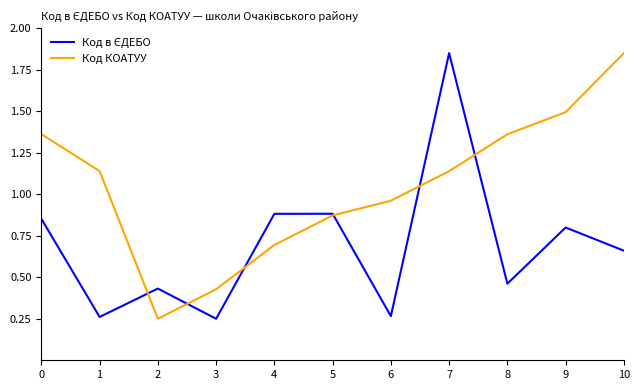

How many distinct data groups are displayed?

2